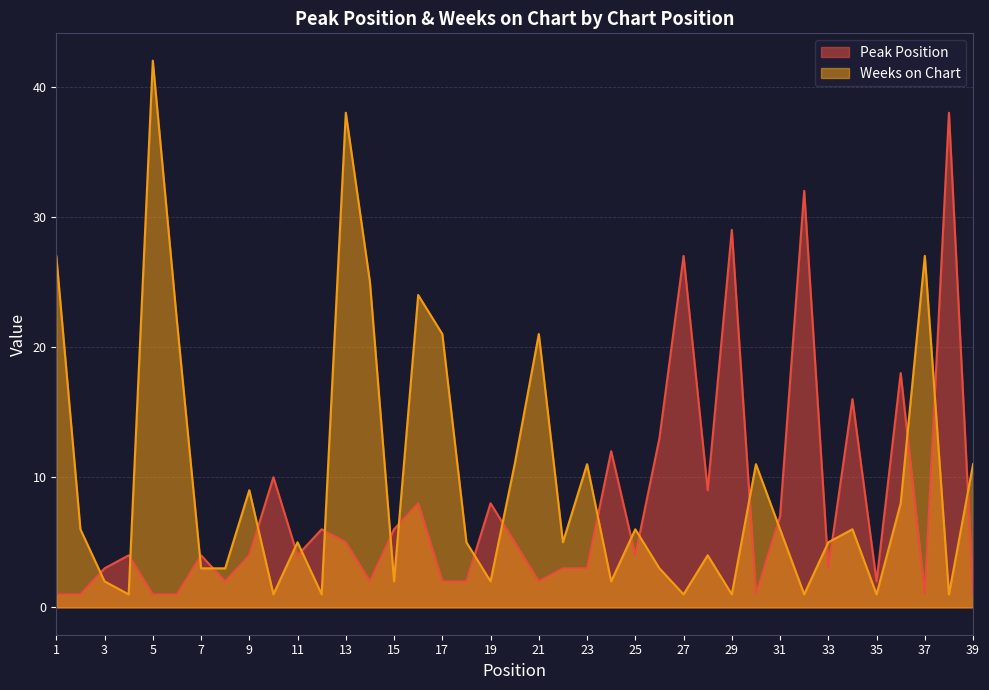

At how many categories does at least one series exceed 7?

25